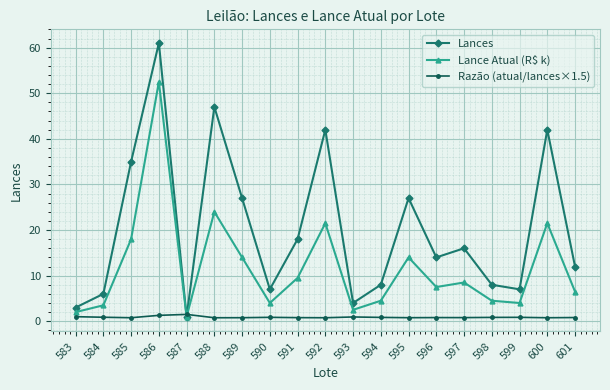

Which series has the largest range (max minus min)?

Lances